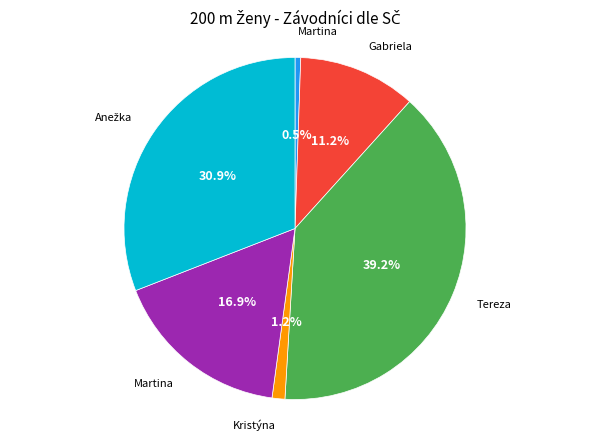

Is there a majority slice in this chart?

No